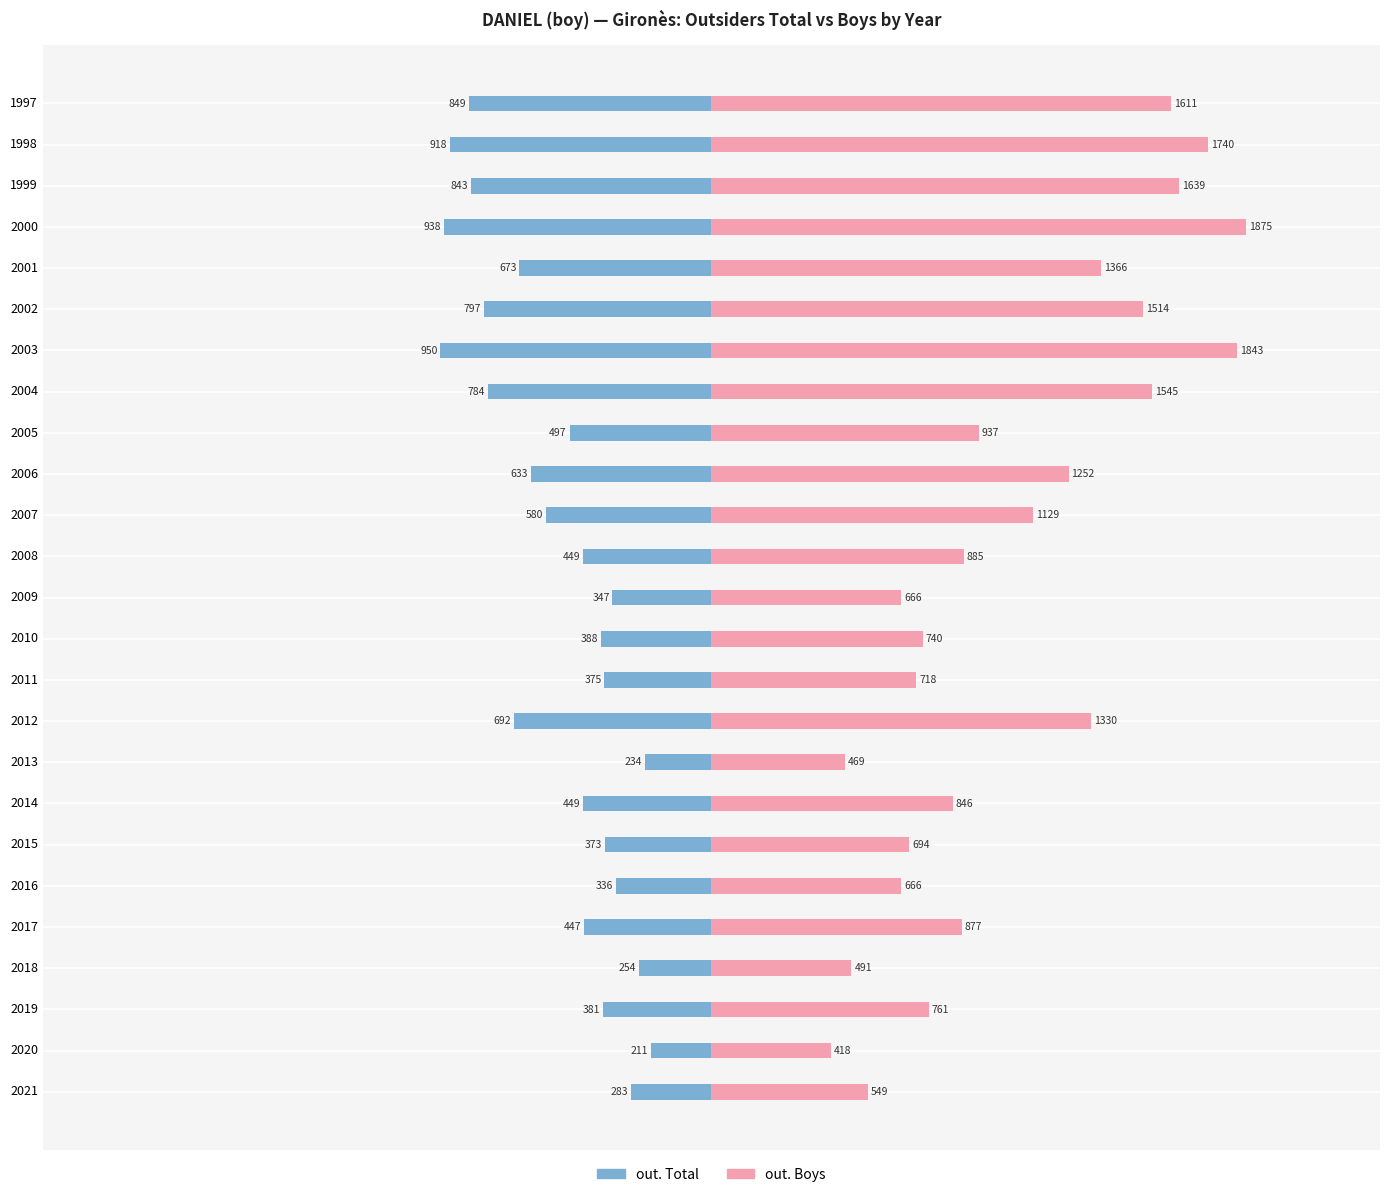

What position from the right is 12?

13